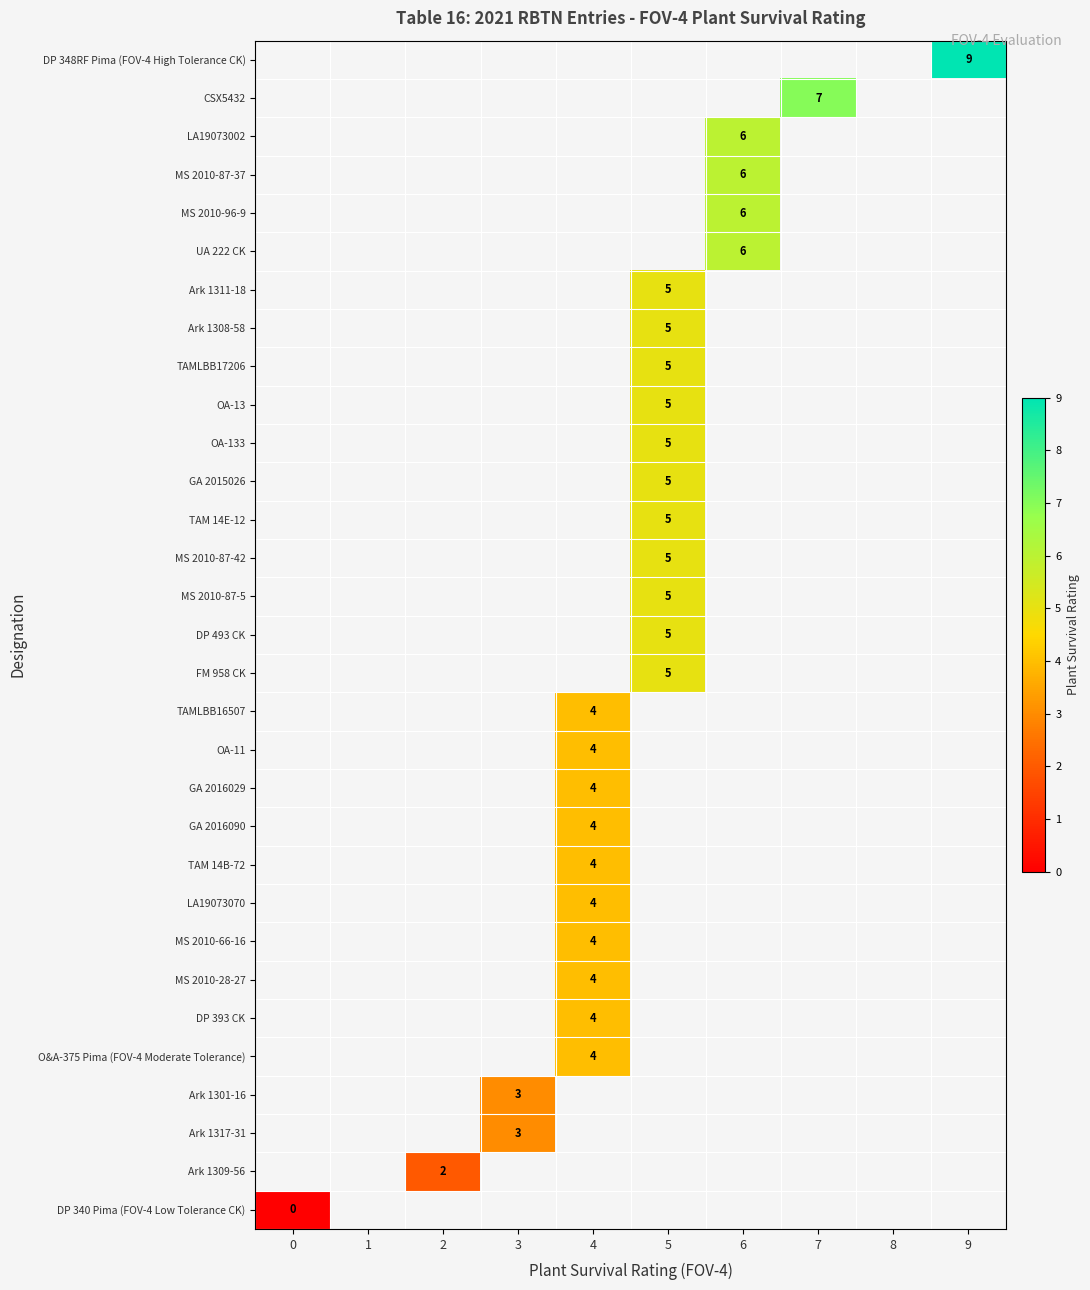

Is the value of FM 958 CK at 5 greater than the value of OA-133 at 6?

No